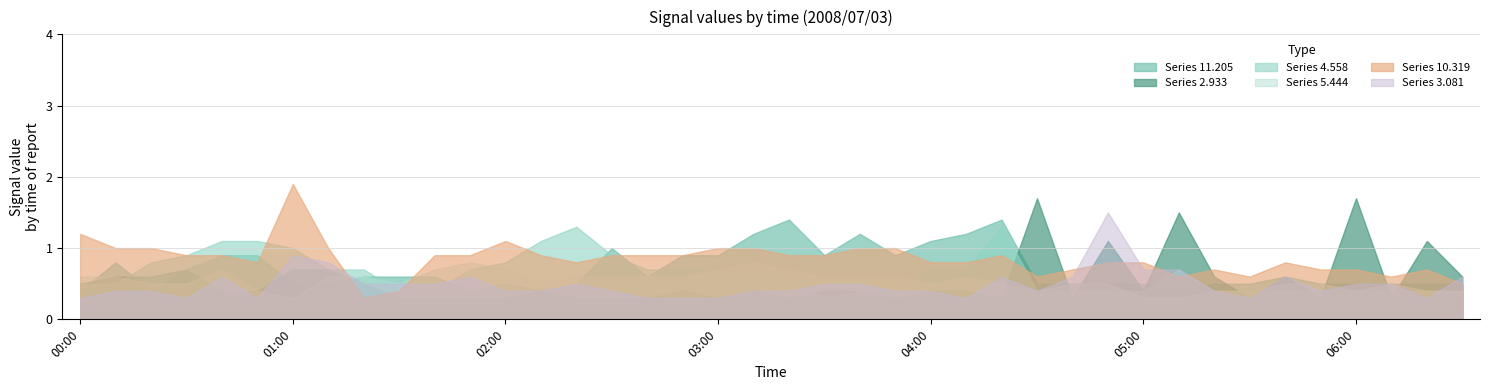

Reading left to right, transcribe all the data shown in this chart.

 11.205: 0.4	0.8	0.4	0.7	0.9	0.9	0.5	0.5	0.6	0.6	0.6	0.4	0.5	0.4	0.5	1.0	0.6	0.9	0.9	1.2	1.4	0.9	1.2	0.9	1.1	1.2	1.4	0.5	0.5	0.5	0.5	0.4	0.5	0.5	0.6	0.5	0.5	0.5	0.5	0.5
  2.933: 0.5	0.6	0.6	0.7	0.4	0.4	0.7	0.7	0.5	0.3	0.3	0.3	0.3	0.4	0.3	0.3	0.3	0.4	0.3	0.4	0.3	0.4	0.4	0.3	0.4	0.4	0.3	1.7	0.3	1.1	0.4	1.5	0.6	0.3	0.6	0.3	1.7	0.3	1.1	0.6
  4.558: 0.5	0.5	0.8	0.9	1.1	1.1	1.0	0.7	0.7	0.4	0.4	0.7	0.8	1.1	1.3	0.9	0.7	0.7	0.7	0.7	0.7	0.3	0.4	0.4	0.7	0.7	1.3	0.4	0.4	0.4	0.4	0.7	0.4	0.4	0.4	0.4	0.4	0.4	0.4	0.4
  5.444: 0.6	0.6	0.5	0.5	0.7	0.4	0.3	0.6	0.6	0.5	0.7	0.8	0.7	0.5	0.6	0.6	0.6	0.6	0.7	0.8	0.7	0.6	0.6	0.6	0.5	0.6	0.5	0.4	0.5	0.5	0.3	0.3	0.4	0.4	0.5	0.5	0.4	0.5	0.4	0.4
 10.319: 1.2	1.0	1.0	0.9	0.9	0.8	1.9	1.0	0.3	0.4	0.9	0.9	1.1	0.9	0.8	0.9	0.9	0.9	1.0	1.0	0.9	0.9	1.0	1.0	0.8	0.8	0.9	0.6	0.7	0.8	0.8	0.6	0.7	0.6	0.8	0.7	0.7	0.6	0.7	0.5
  3.081: 0.3	0.4	0.4	0.3	0.6	0.3	0.9	0.8	0.5	0.5	0.5	0.6	0.4	0.4	0.5	0.4	0.3	0.3	0.3	0.4	0.4	0.5	0.5	0.4	0.4	0.3	0.6	0.4	0.6	1.5	0.7	0.7	0.4	0.3	0.6	0.4	0.5	0.5	0.3	0.6